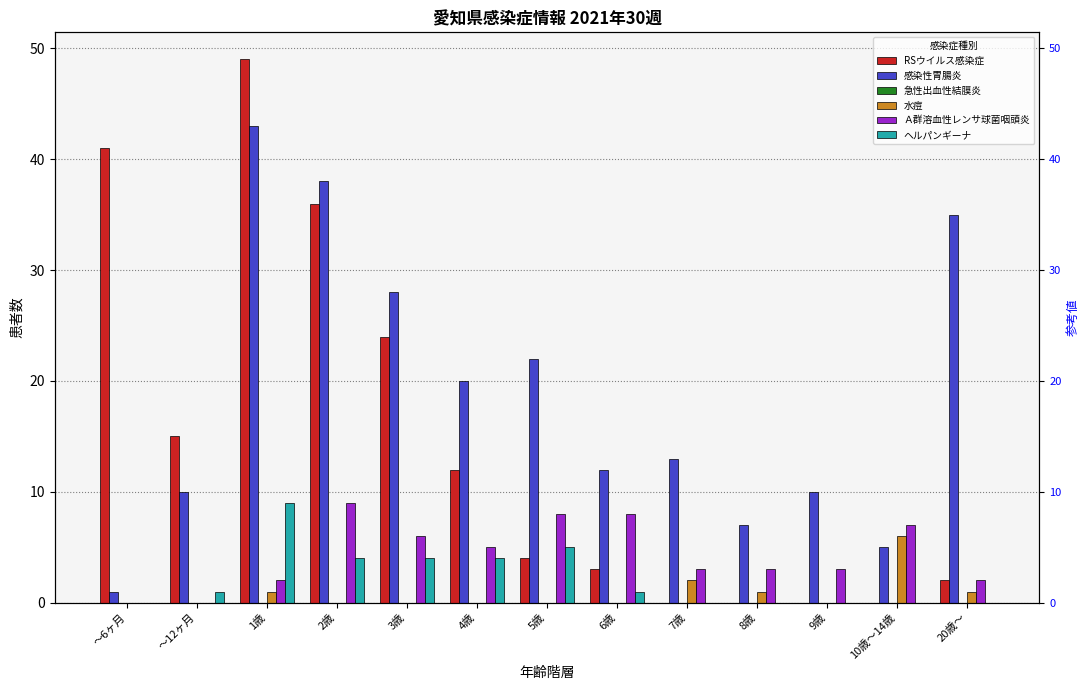

The Ａ群溶血性レンサ球菌咽頭炎 series shows 3 at 8歳. True or false?

True